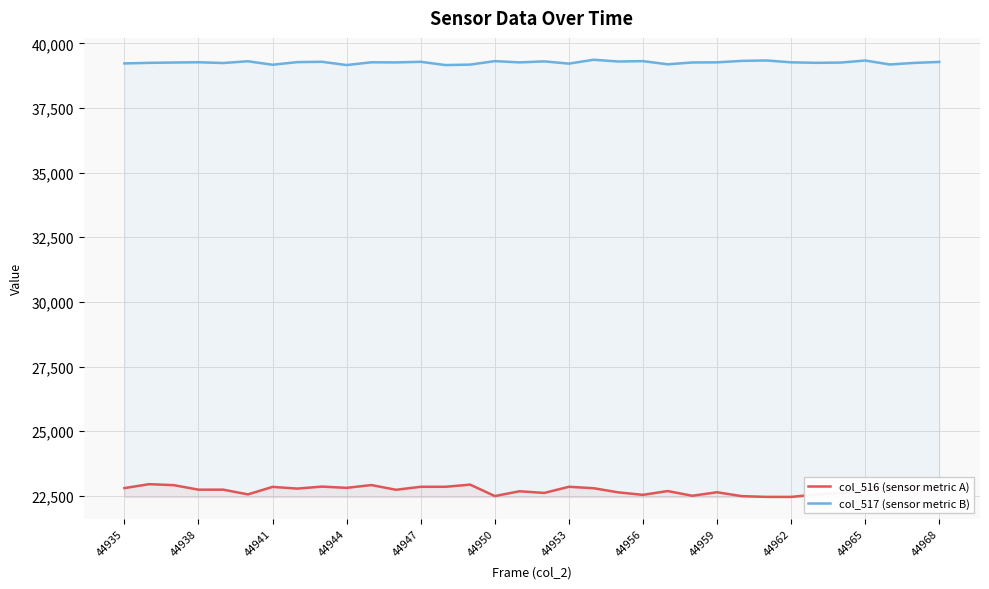

What is the minimum value shown in the chart?

22460